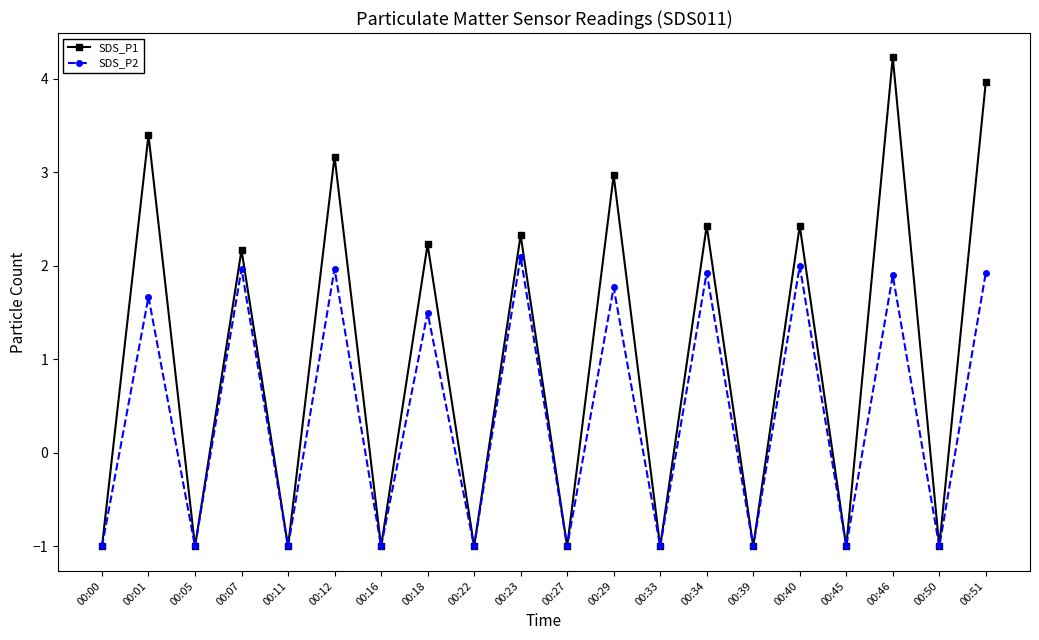

Which series has the largest total across all categories?

SDS_P1